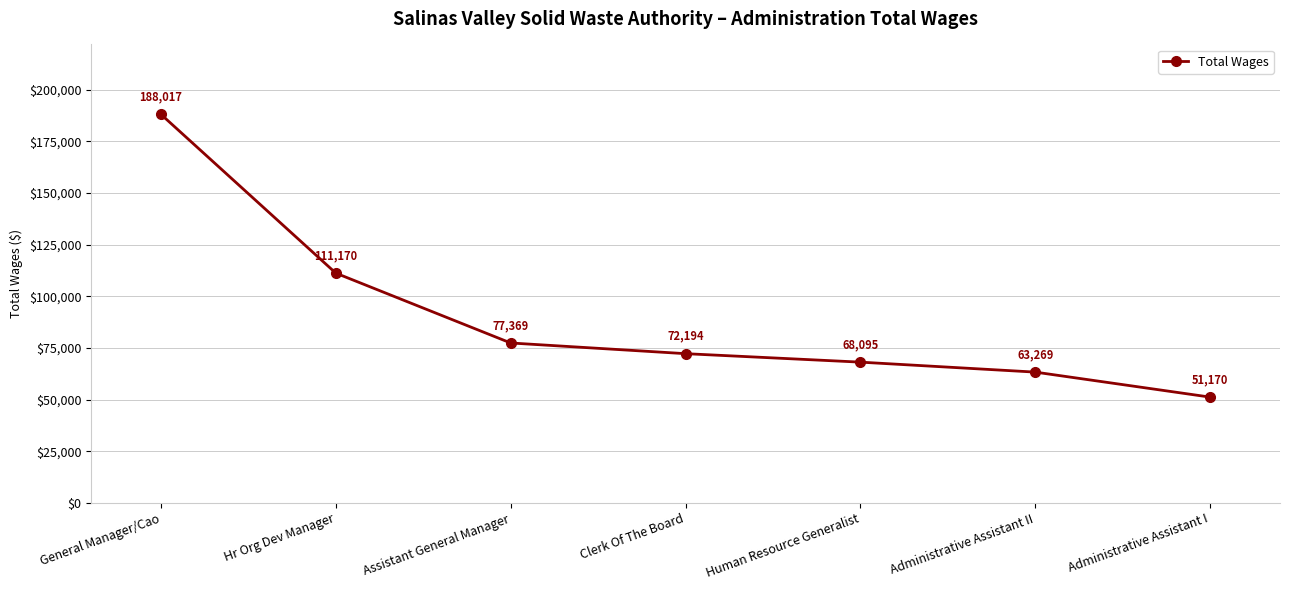

List the labels in order of value, largest first.

General Manager/Cao, Hr Org Dev Manager, Assistant General Manager, Clerk Of The Board, Human Resource Generalist, Administrative Assistant II, Administrative Assistant I